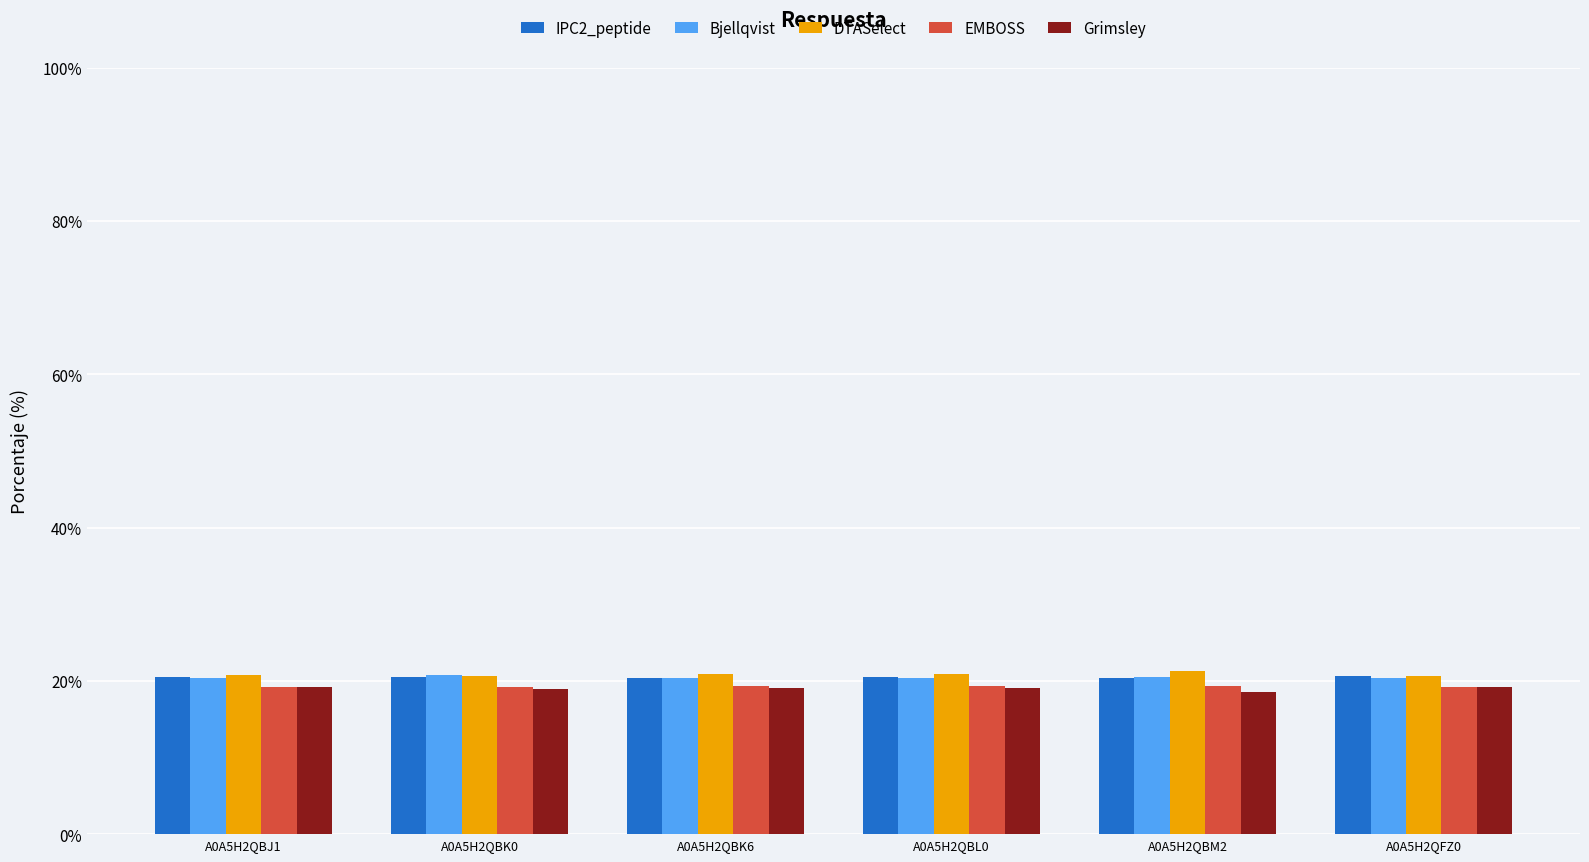

What is the maximum value for EMBOSS?

19.4